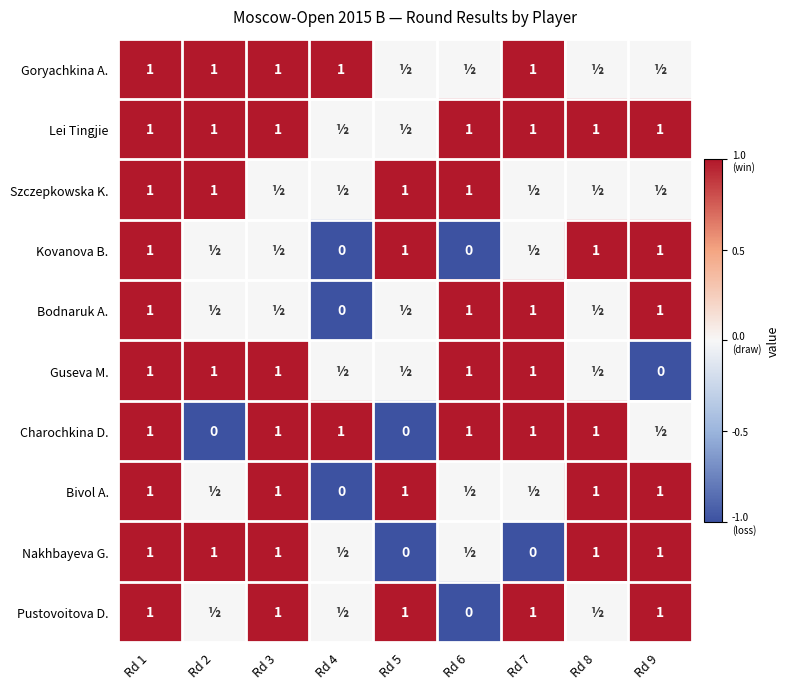

Is the value of Guseva M. at Rd 2 greater than the value of Charochkina D. at Rd 2?

Yes